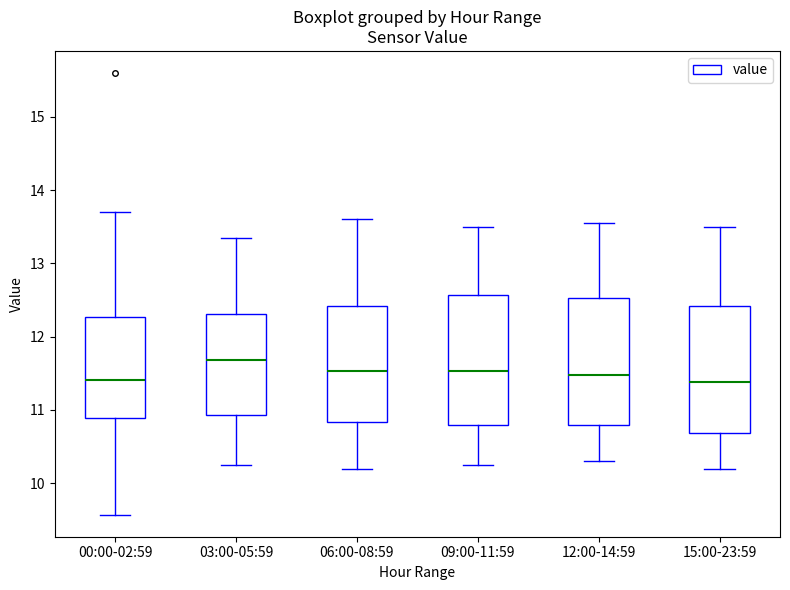

Where does the upper whisker of the box for 03:00-05:59 end on the y-axis? The values are not printed on the chart, so give them approximately, as read against the axis.

13.4